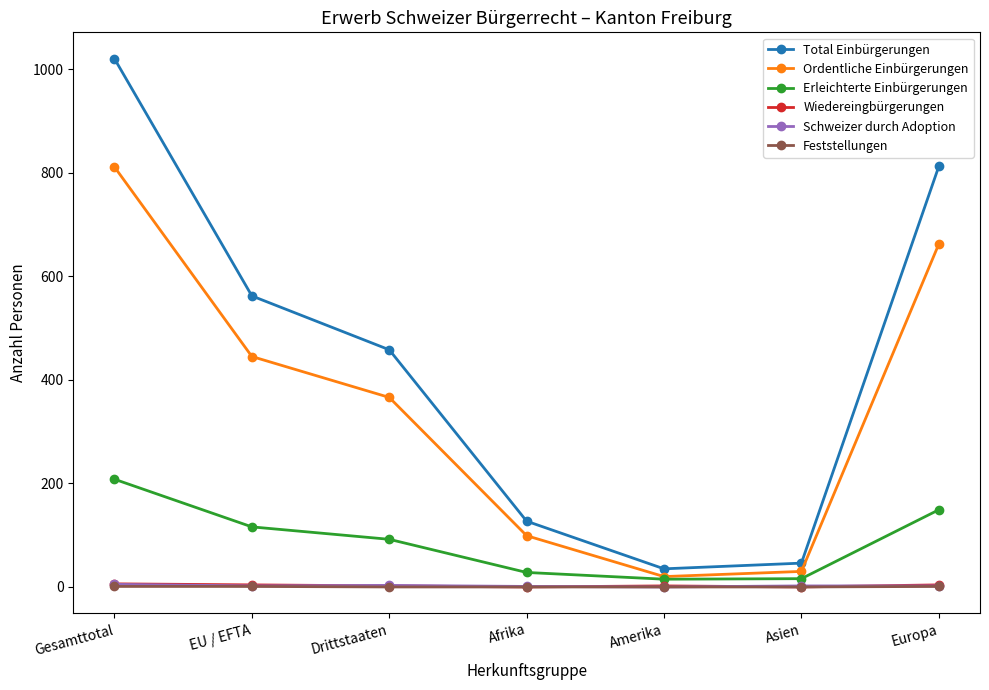

What is the label of the 3rd point from the right?

Amerika